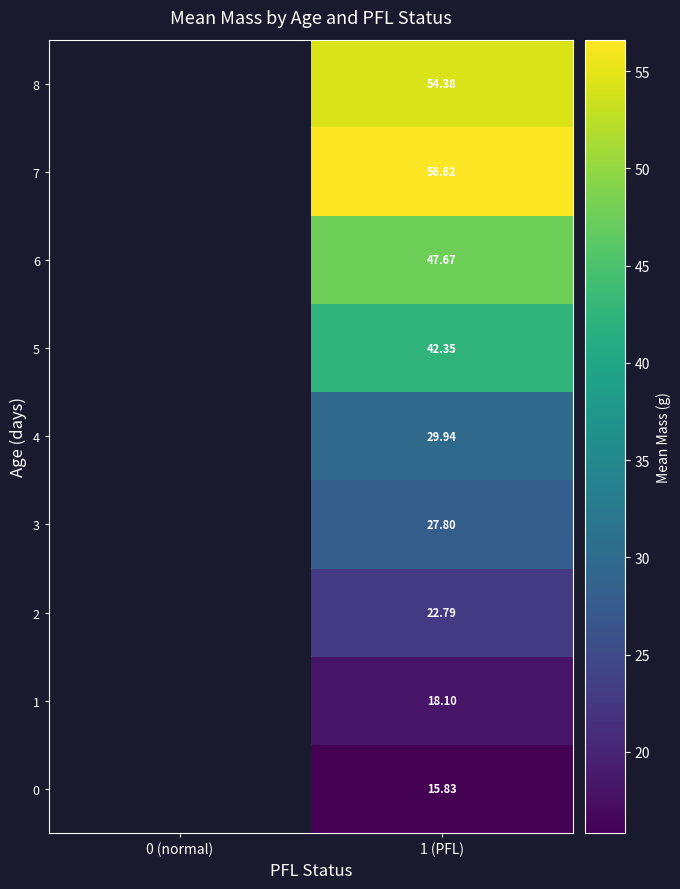

Which label corresponds to the largest value in the chart?

1 (PFL)